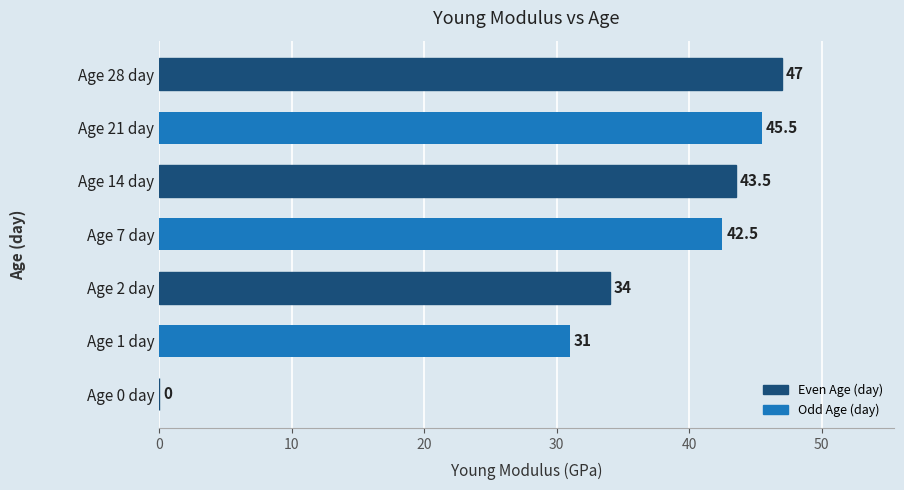

How many data points are above 42?

4